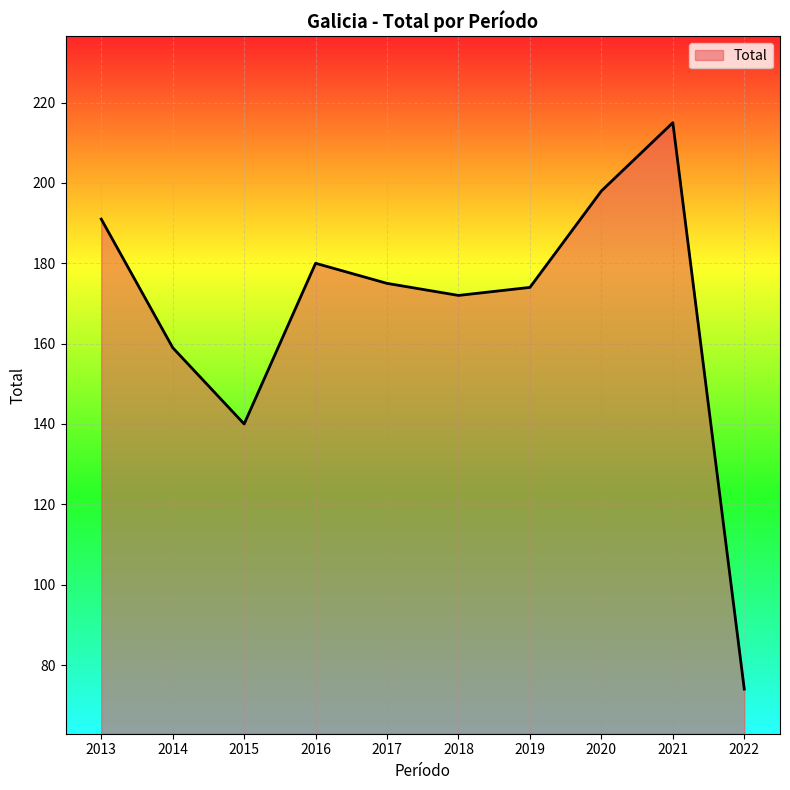

Which has a higher value, 2013 or 2015?

2013